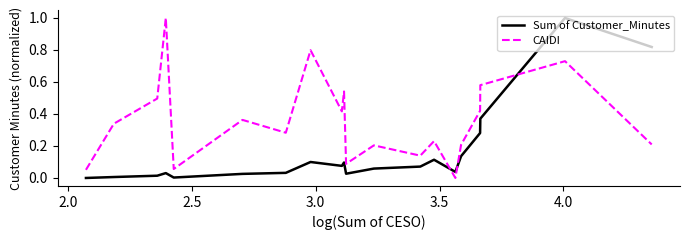

What are all the series names shown in the legend?

Sum of Customer_Minutes, CAIDI